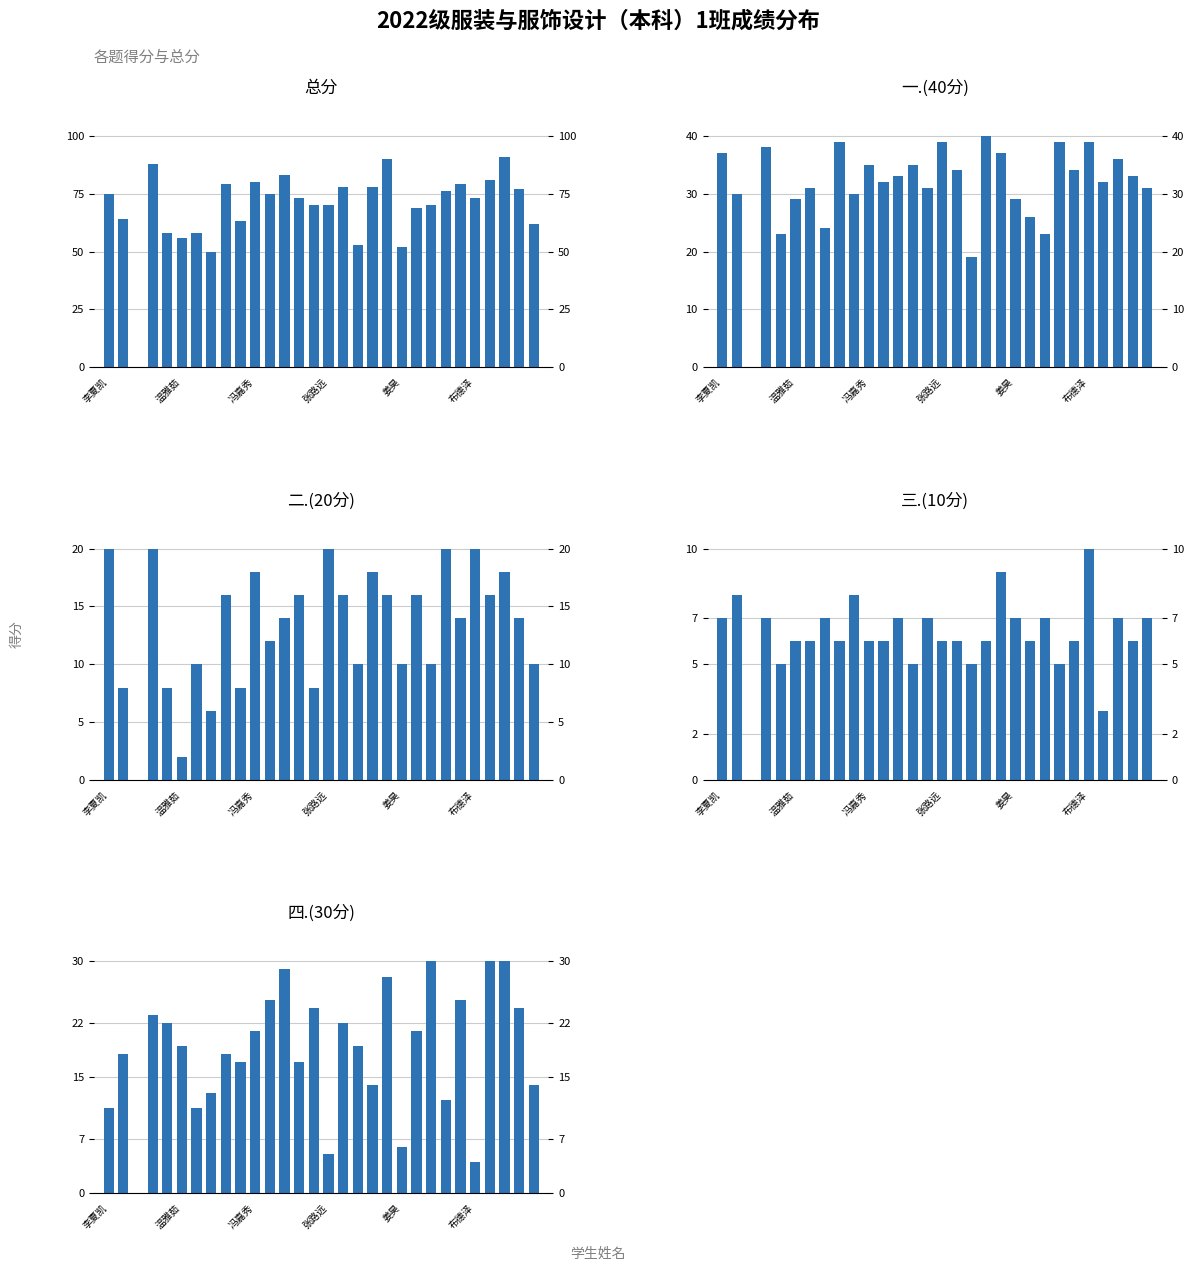

How many values in the 三.(10分) series are below 6?

6